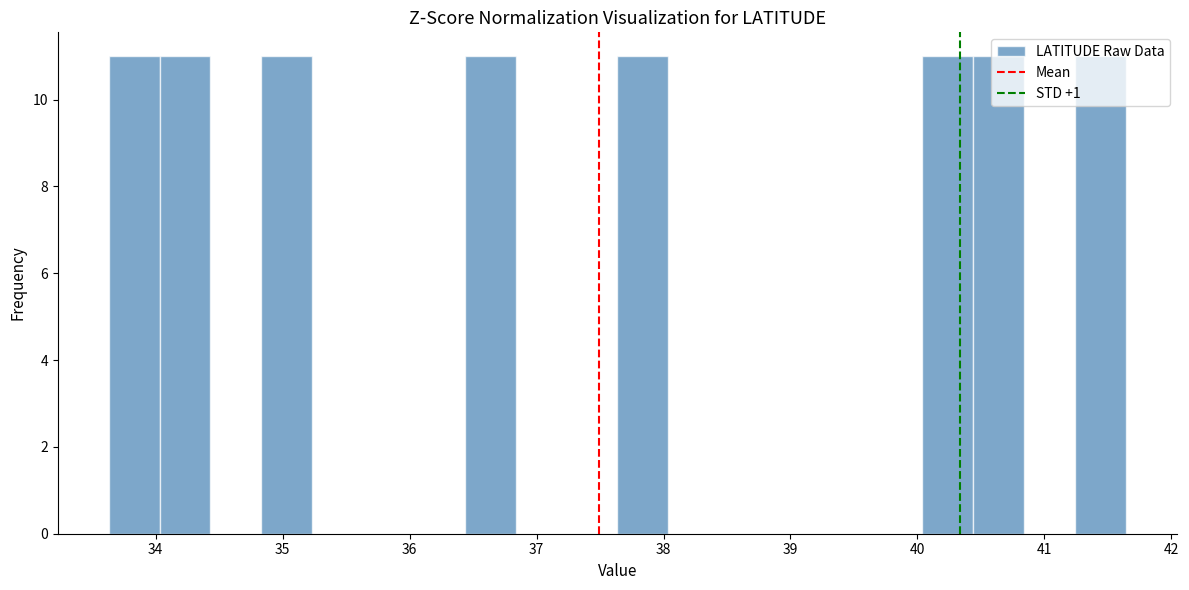

Reading left to right, list every bar in this chart as the range it spans on the x-axis followed by its height. Neither the bar edges nor the heights are printed on the chart, so give them approximately, as read against the axes.

33.6 to 34.0: 11
34.0 to 34.4: 11
34.4 to 34.8: 0
34.8 to 35.2: 11
35.2 to 35.6: 0
35.6 to 36.0: 0
36.0 to 36.4: 0
36.4 to 36.8: 11
36.8 to 37.2: 0
37.2 to 37.6: 0
37.6 to 38.0: 11
38.0 to 38.4: 0
38.4 to 38.8: 0
38.8 to 39.2: 0
39.2 to 39.6: 0
39.6 to 40.0: 0
40.0 to 40.4: 11
40.4 to 40.8: 11
40.8 to 41.2: 0
41.2 to 41.6: 11